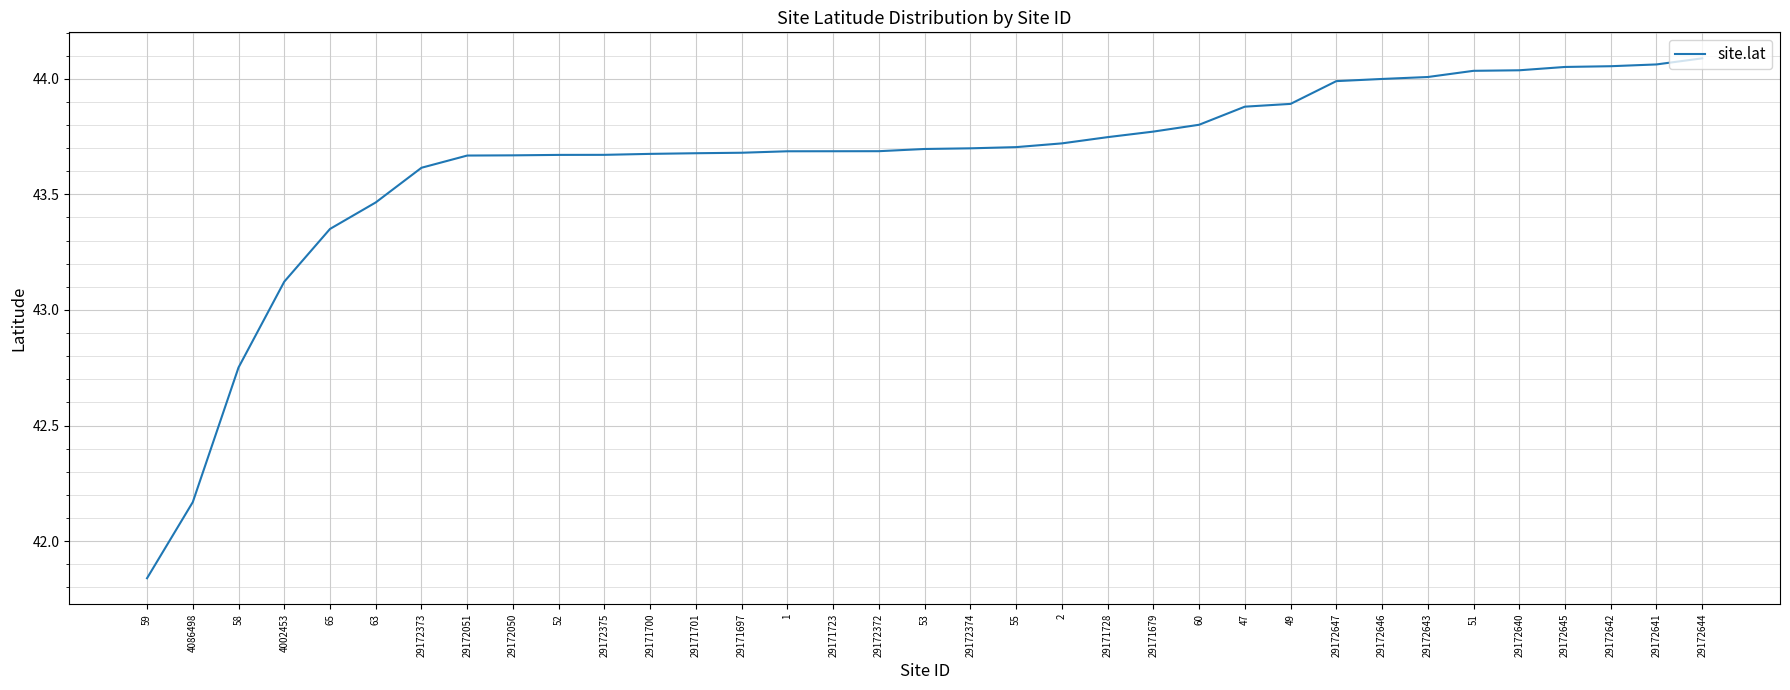

Is this an area chart (filled region under the line)?

No